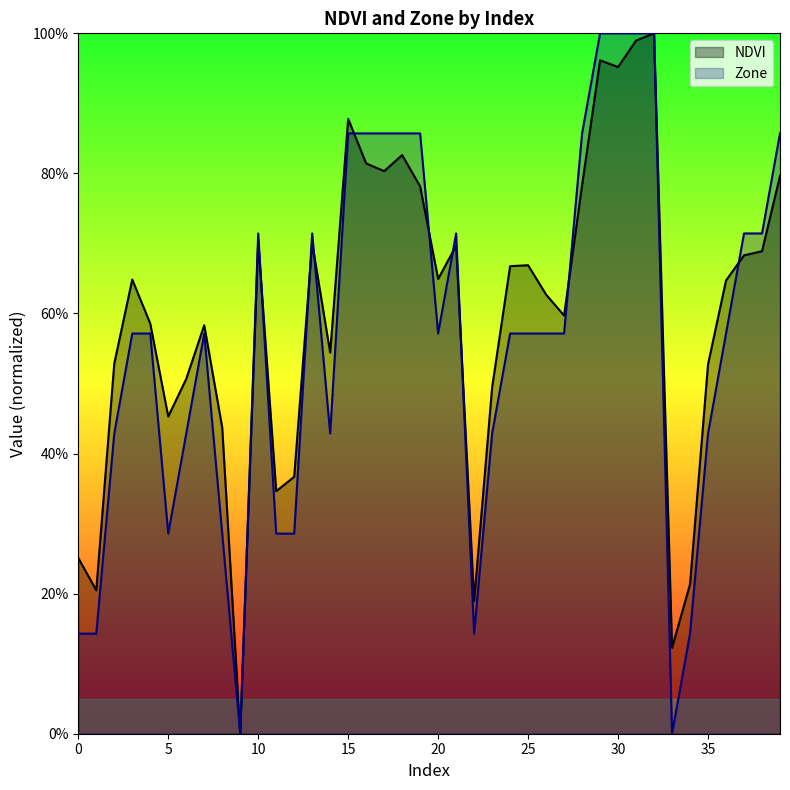

At 28, list the series in order from smallest to largest.

NDVI, Zone